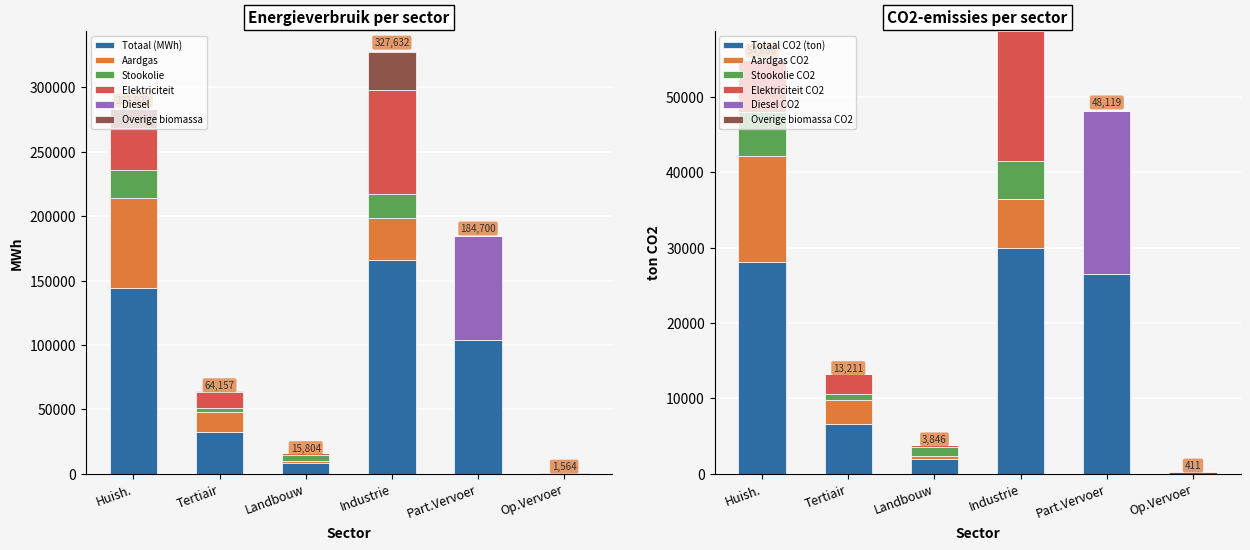

What is the highest value of the Totaal (MWh) series?

166213.2